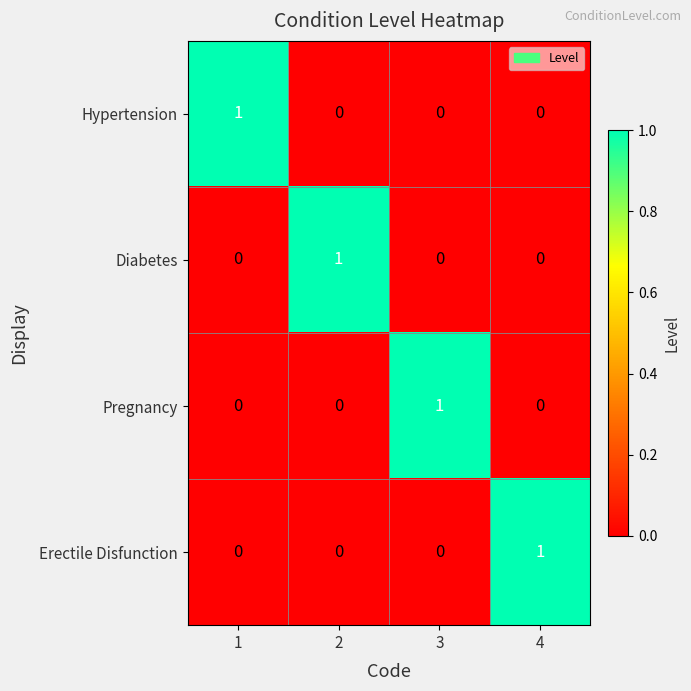

True or false: Erectile Disfunction has a value of 1 at 4.

True